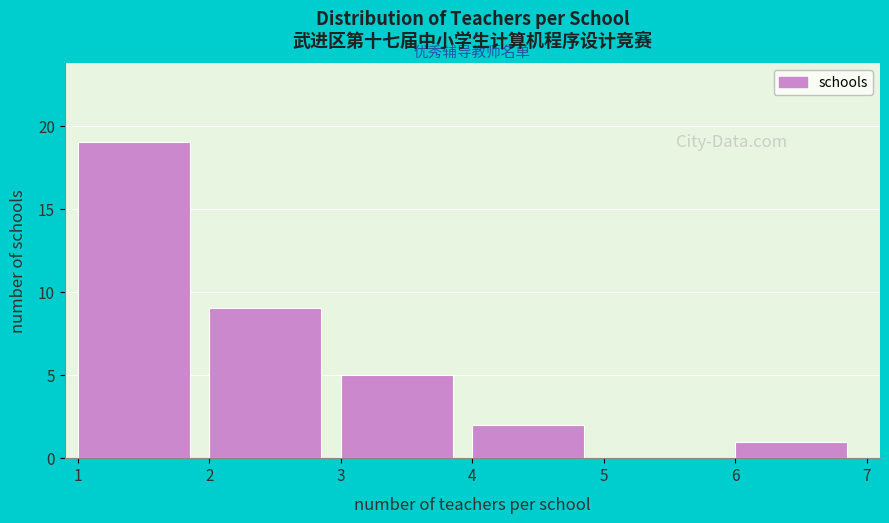

Which range on the x-axis has the tallest bar?

1 to 2